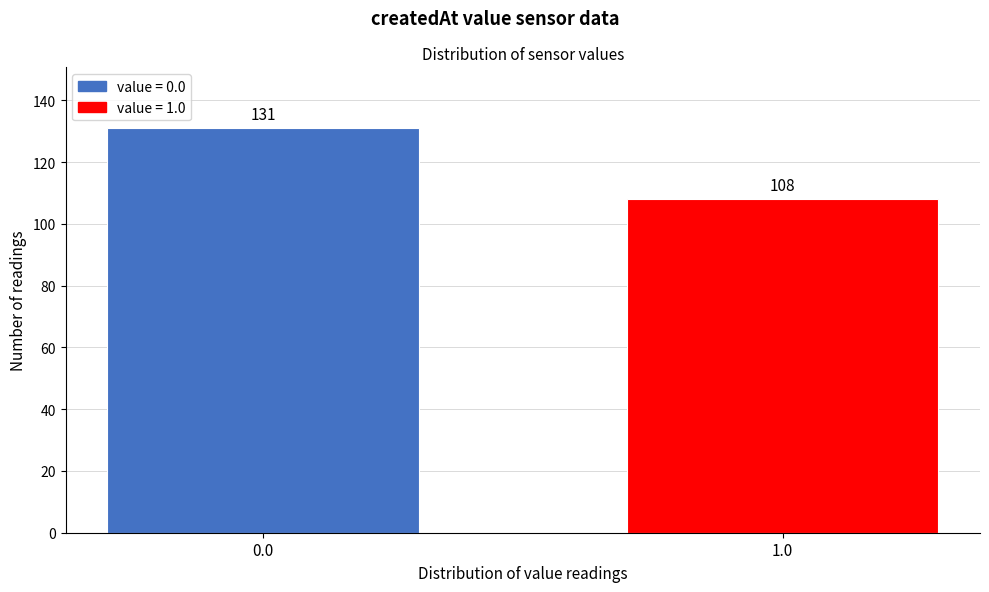

Reading right to left, list all the values displayed in this chart.

1.0=108	0.0=131